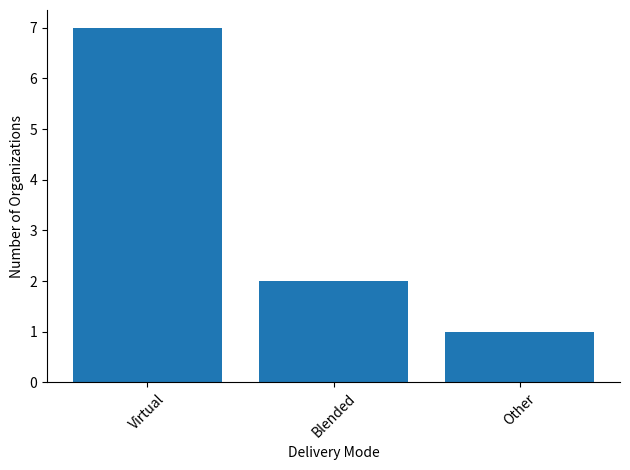

Does the chart contain stacked bars?

No